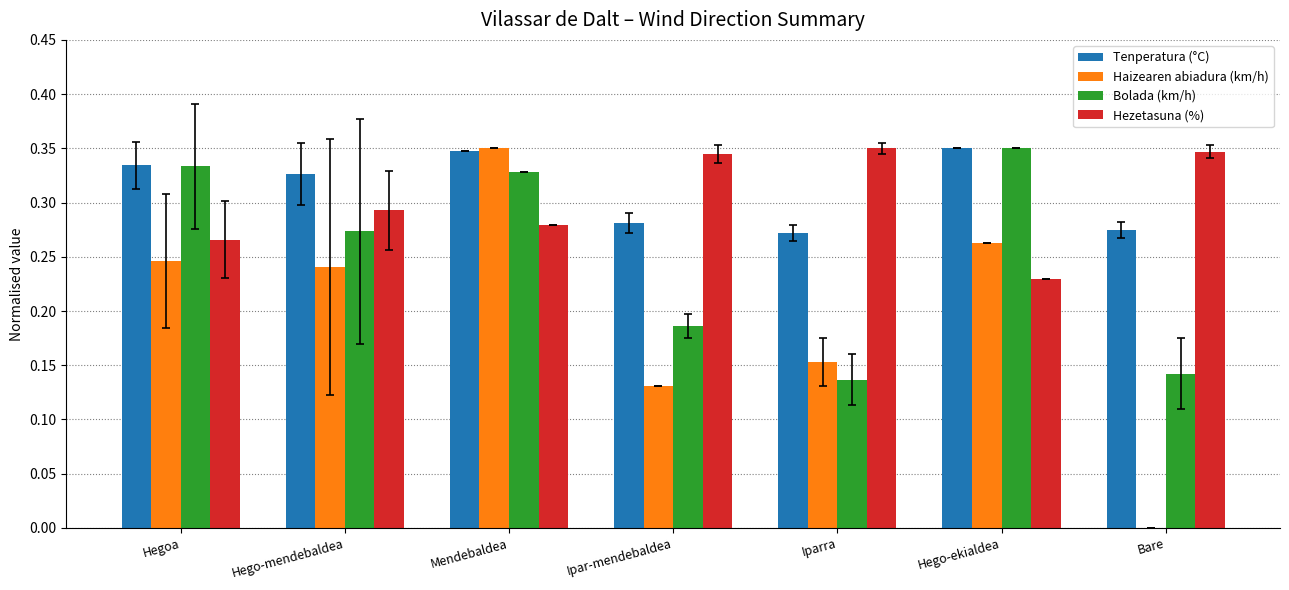

Where is Haizearen abiadura (km/h) nearest to the value 0?

Bare